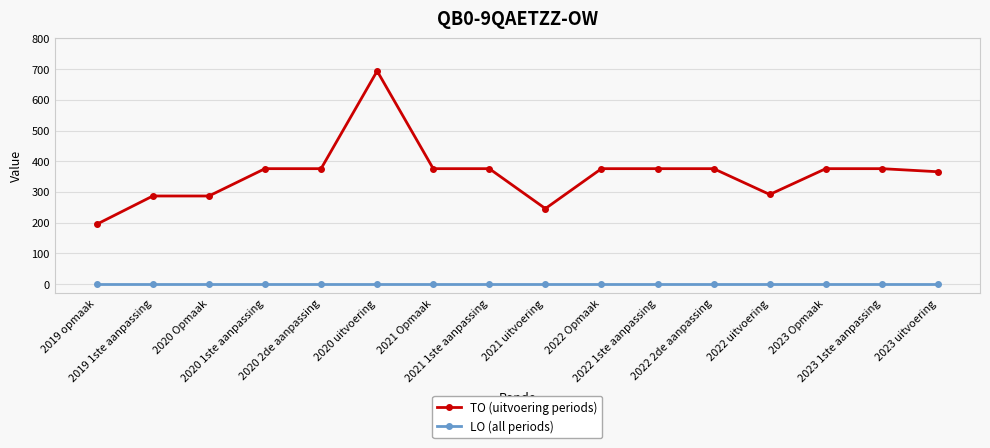

List the series in order of their peak value, lowest first.

LO (all periods), TO (uitvoering periods)